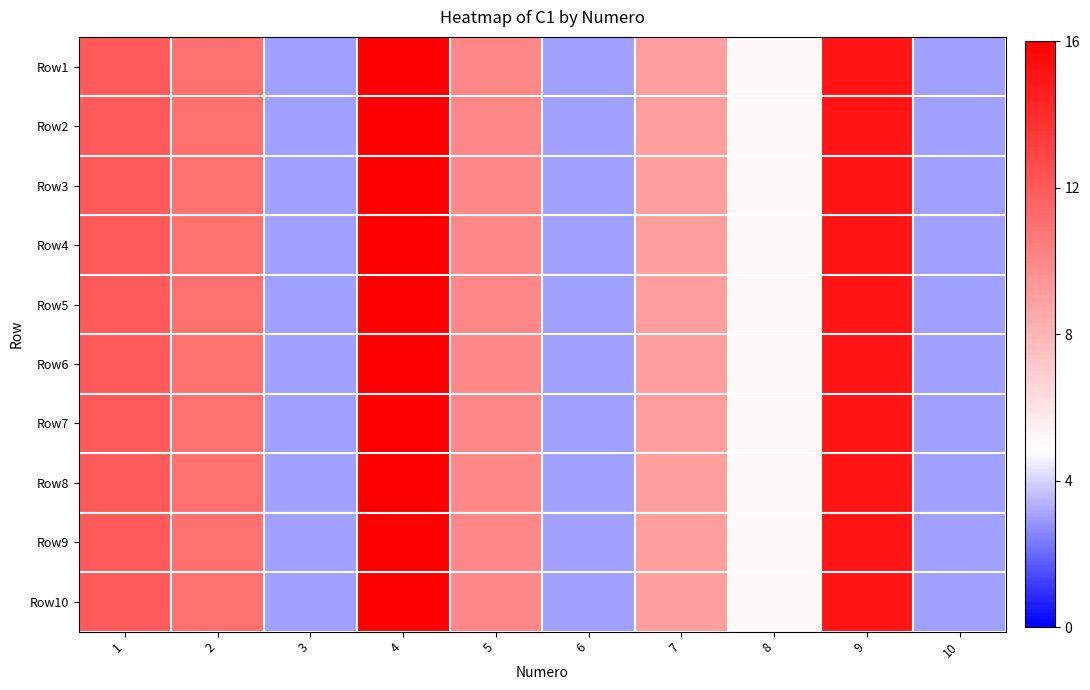

Between 6 and 7, which is larger?

7